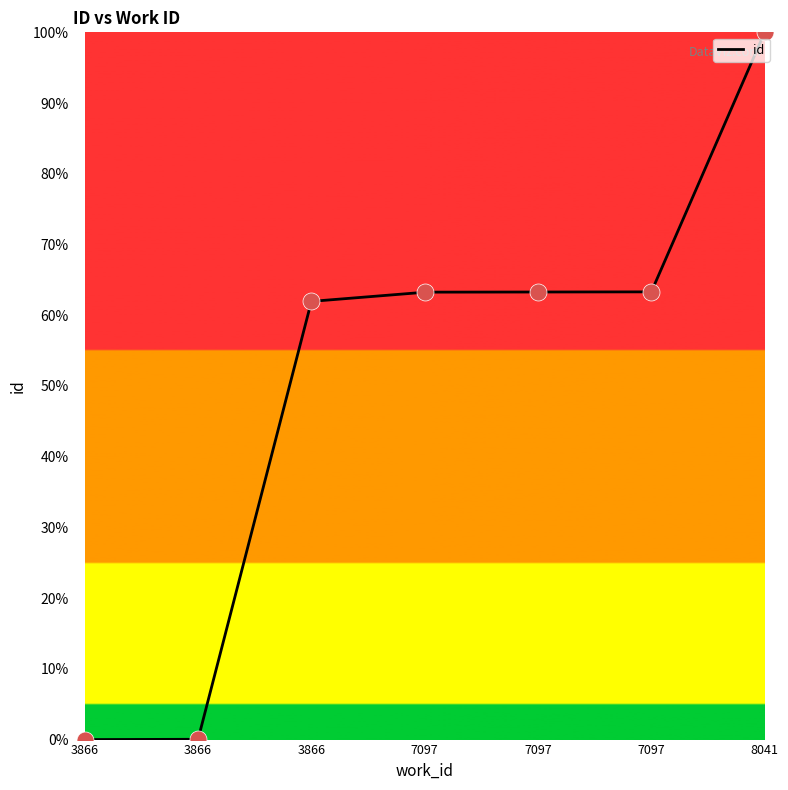

What is the ratio of the value at 7097 to the value at 3866?

1.0